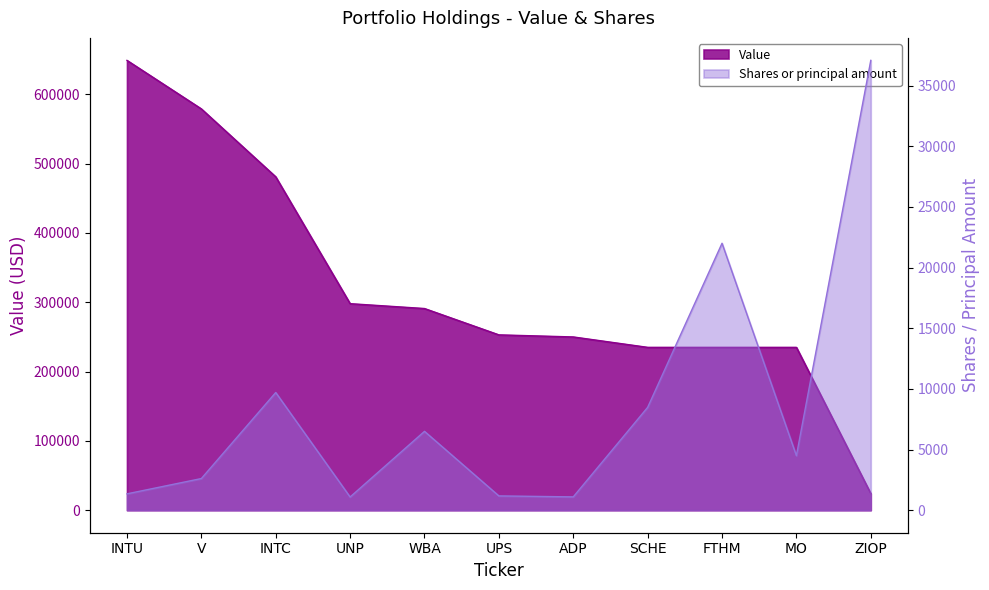

Reading left to right, extract all data points from this chart.

Value: INTU=649000	V=579000	INTC=481000	UNP=298000	WBA=291000	UPS=253000	ADP=250000	SCHE=235000	FTHM=235000	MO=235000	ZIOP=24000
Shares or principal amount: INTU=1350	V=2611	INTC=9701	UNP=1091	WBA=6500	UPS=1179	ADP=1100	SCHE=8476	FTHM=22000	MO=4497	ZIOP=37071